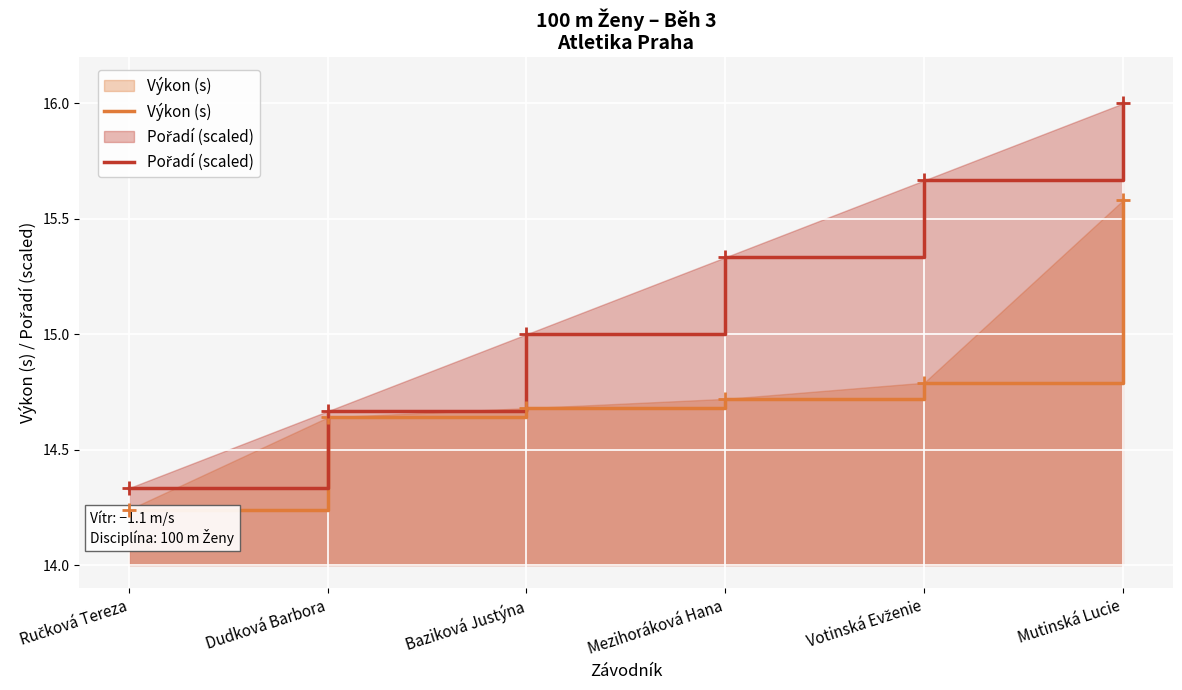

True or false: Výkon (s) and Pořadí (scaled) intersect in this chart.

False